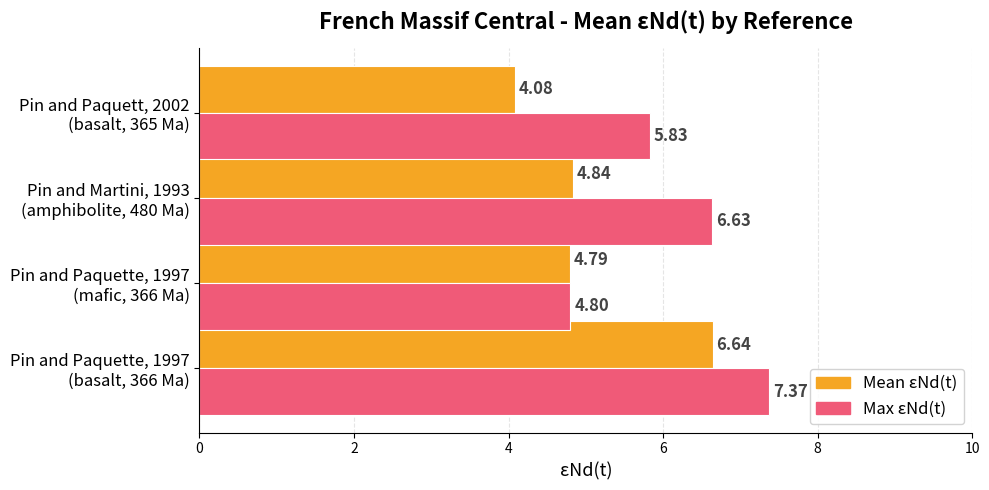

Which series has the largest total across all categories?

Max εNd(t)